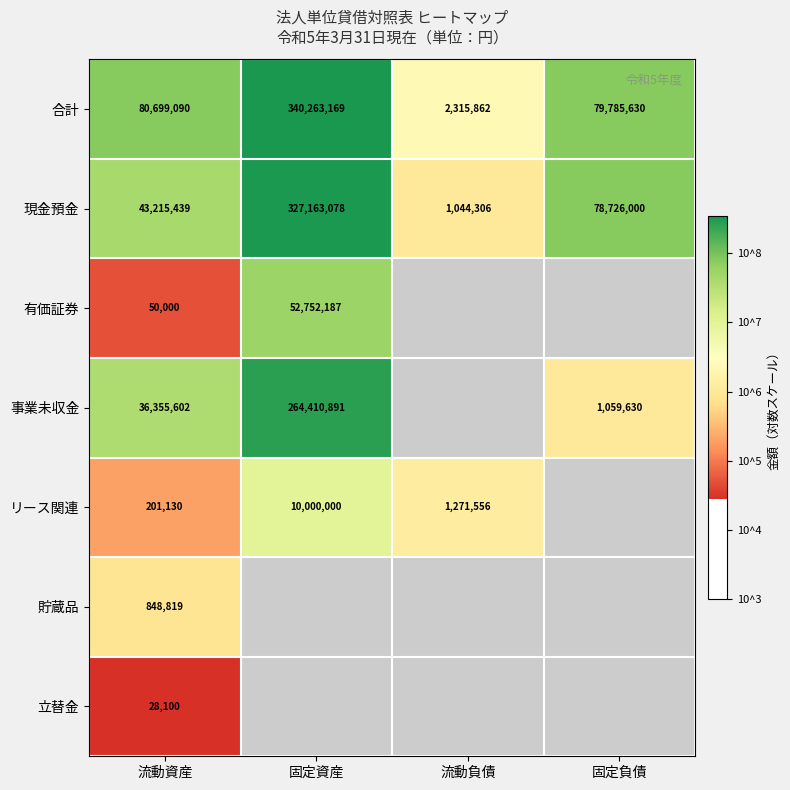

At which label is 合計 closest to 171289515?

流動資産